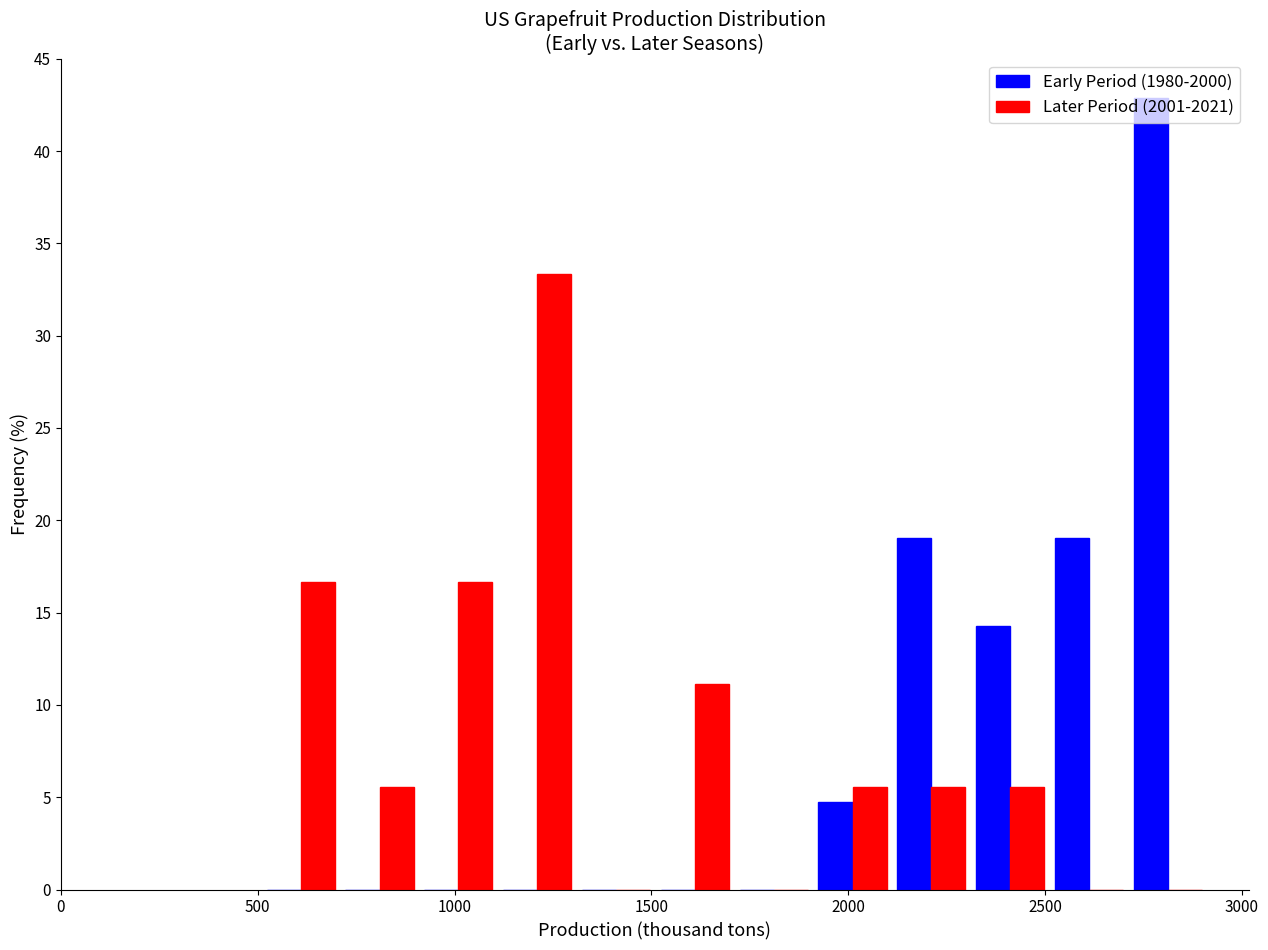

Reading left to right, list every range on the x-axis with the height of the bar of each series over it. Neither the bar edges nor the heights are printed on the chart, so give them approximately, as read against the axes.

500 to 700: Early Period (1980-2000)=0	Later Period (2001-2021)=16.5
700 to 900: Early Period (1980-2000)=0	Later Period (2001-2021)=5.5
900 to 1100: Early Period (1980-2000)=0	Later Period (2001-2021)=16.5
1100 to 1300: Early Period (1980-2000)=0	Later Period (2001-2021)=33.5
1300 to 1500: Early Period (1980-2000)=0	Later Period (2001-2021)=0
1500 to 1700: Early Period (1980-2000)=0	Later Period (2001-2021)=11.0
1700 to 1900: Early Period (1980-2000)=0	Later Period (2001-2021)=0
1900 to 2100: Early Period (1980-2000)=5.0	Later Period (2001-2021)=5.5
2100 to 2300: Early Period (1980-2000)=19.0	Later Period (2001-2021)=5.5
2300 to 2500: Early Period (1980-2000)=14.5	Later Period (2001-2021)=5.5
2500 to 2700: Early Period (1980-2000)=19.0	Later Period (2001-2021)=0
2700 to 2900: Early Period (1980-2000)=43.0	Later Period (2001-2021)=0